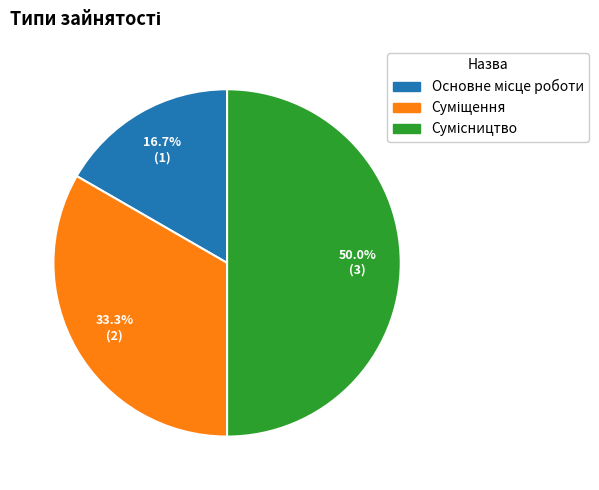

How many slices are in this pie chart?

3